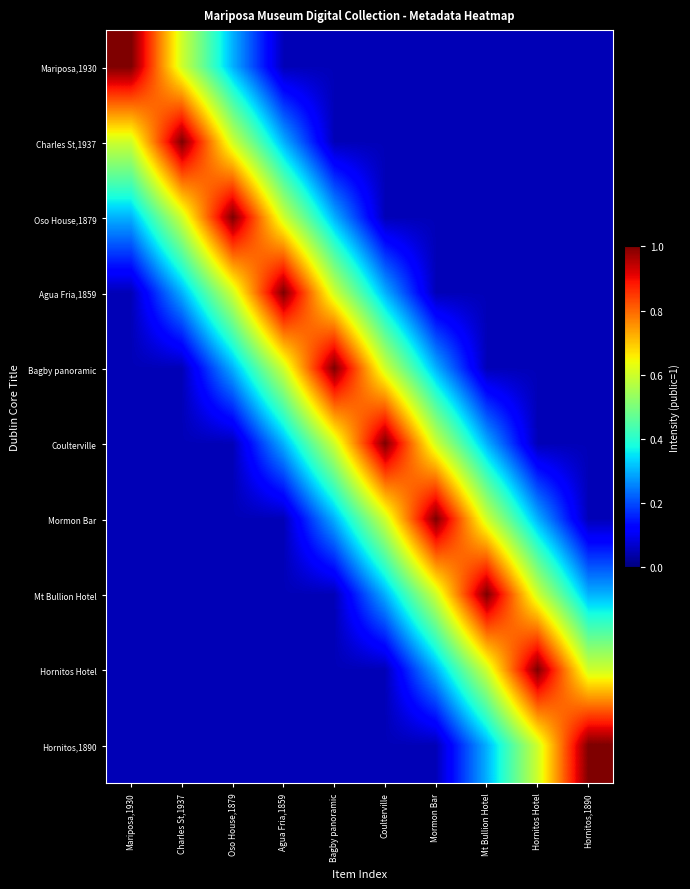

Which label corresponds to the smallest value in the chart?

Agua Fria,1859